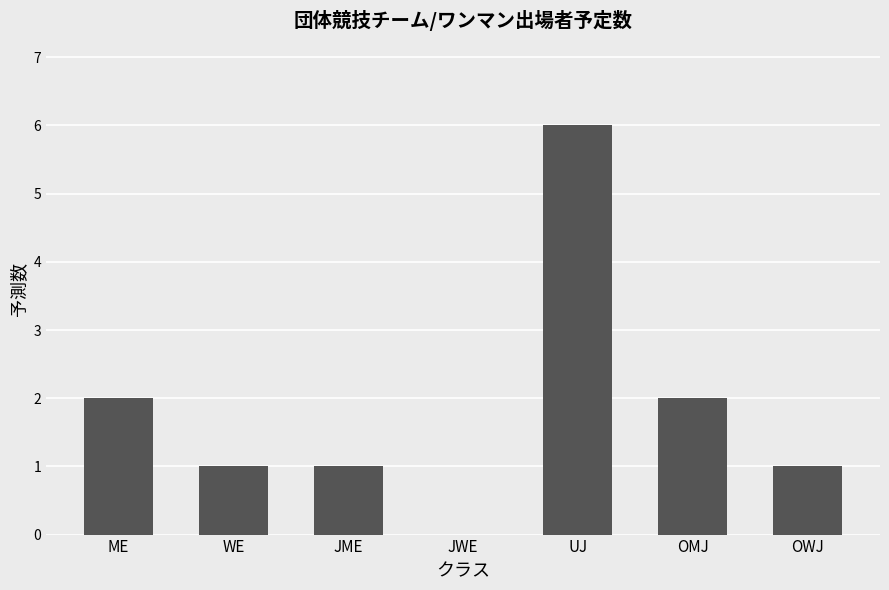

Count the number of data series in this chart.

1